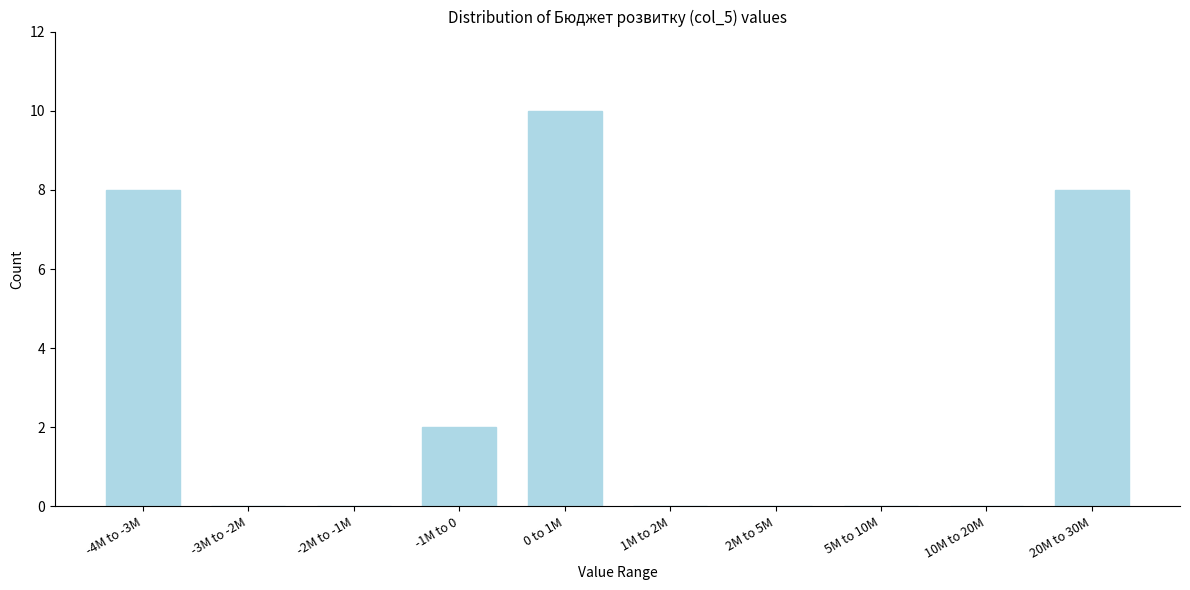

Reading left to right, transcribe all the data shown in this chart.

-4M to -3M=8	-3M to -2M=0	-2M to -1M=0	-1M to 0=2	0 to 1M=10	1M to 2M=0	2M to 5M=0	5M to 10M=0	10M to 20M=0	20M to 30M=8